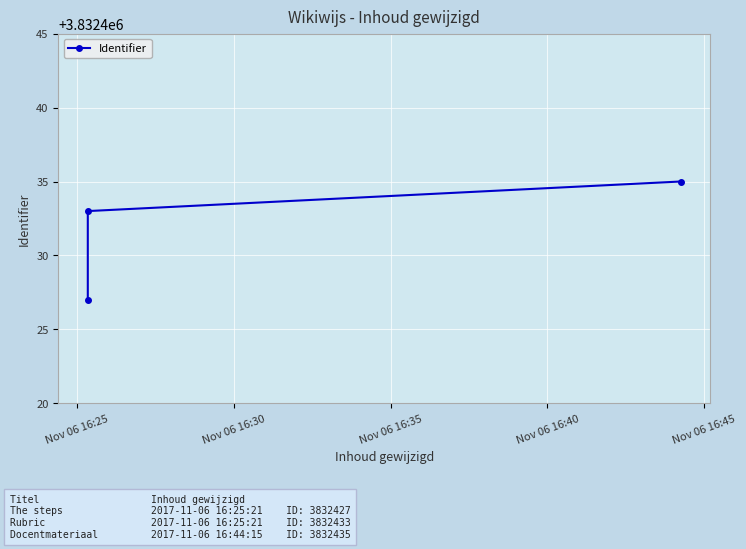

Reading left to right, list all the values displayed in this chart.

3832427	3832433	3832435